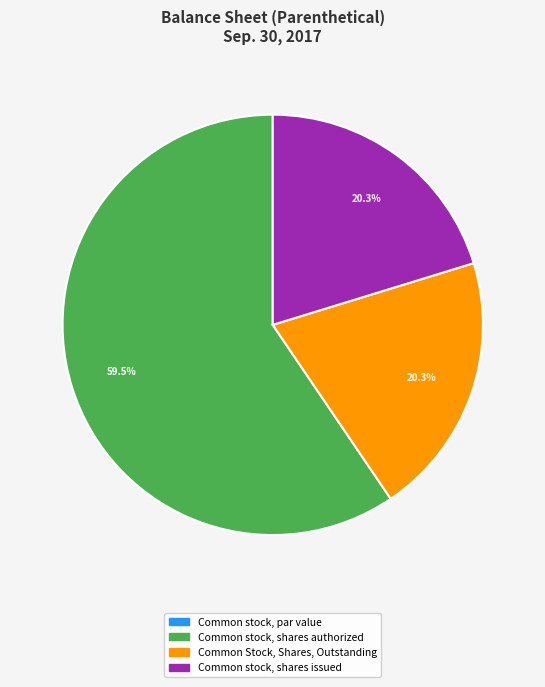

Combined, do Common stock, shares issued and Common stock, shares authorized account for over 50%?

Yes